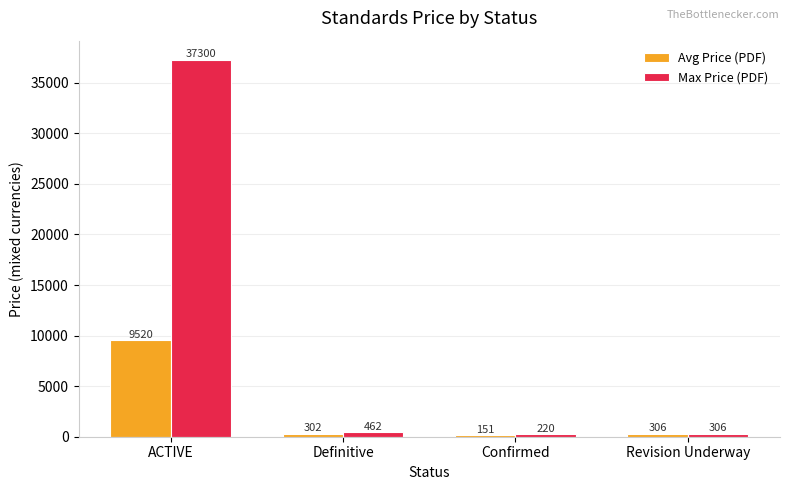

Where is Max Price (PDF) nearest to the value 18760?

Definitive